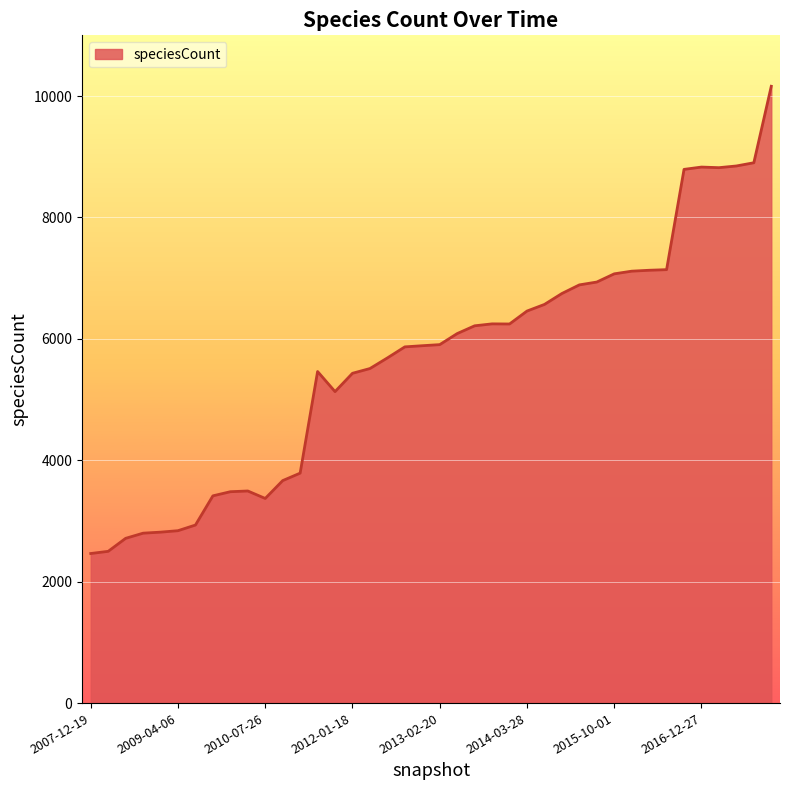

What is the maximum value shown in the chart?

10161